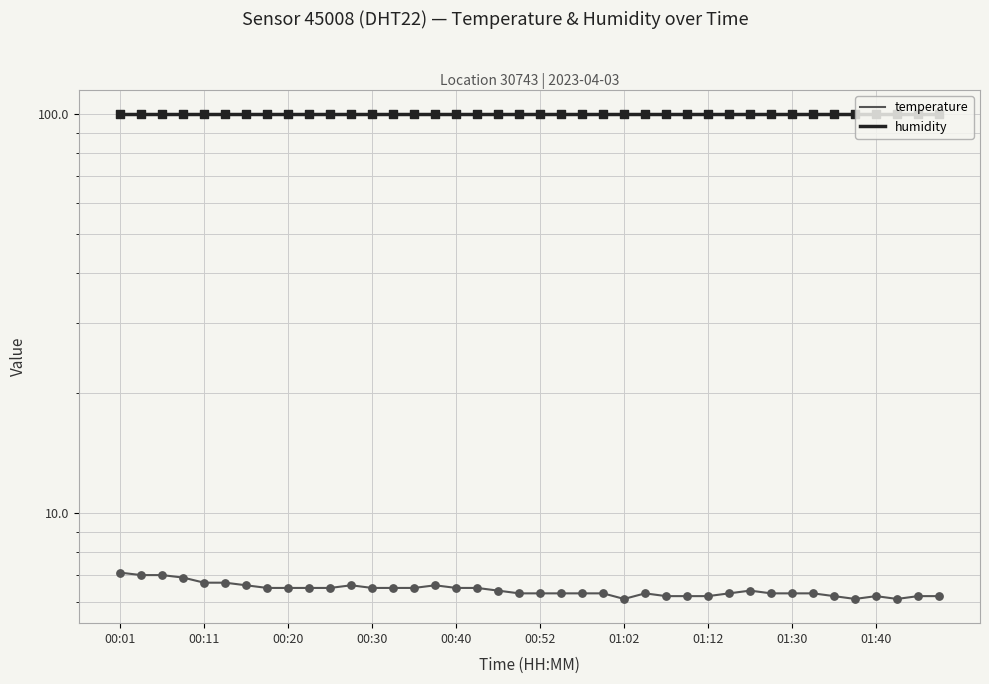

Which series has the largest Y range (max minus min)?

temperature